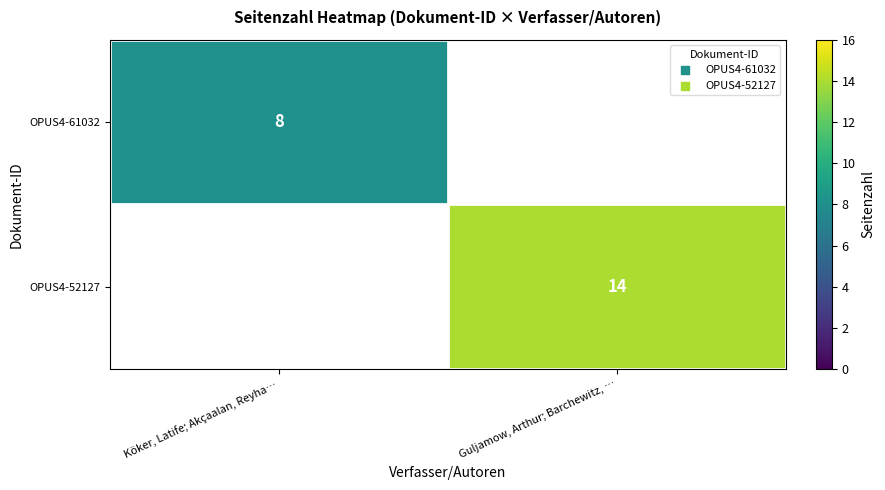

Is it true that OPUS4-52127 equals 14 at Guljamow, Arthur; Barchewitz, …?

True